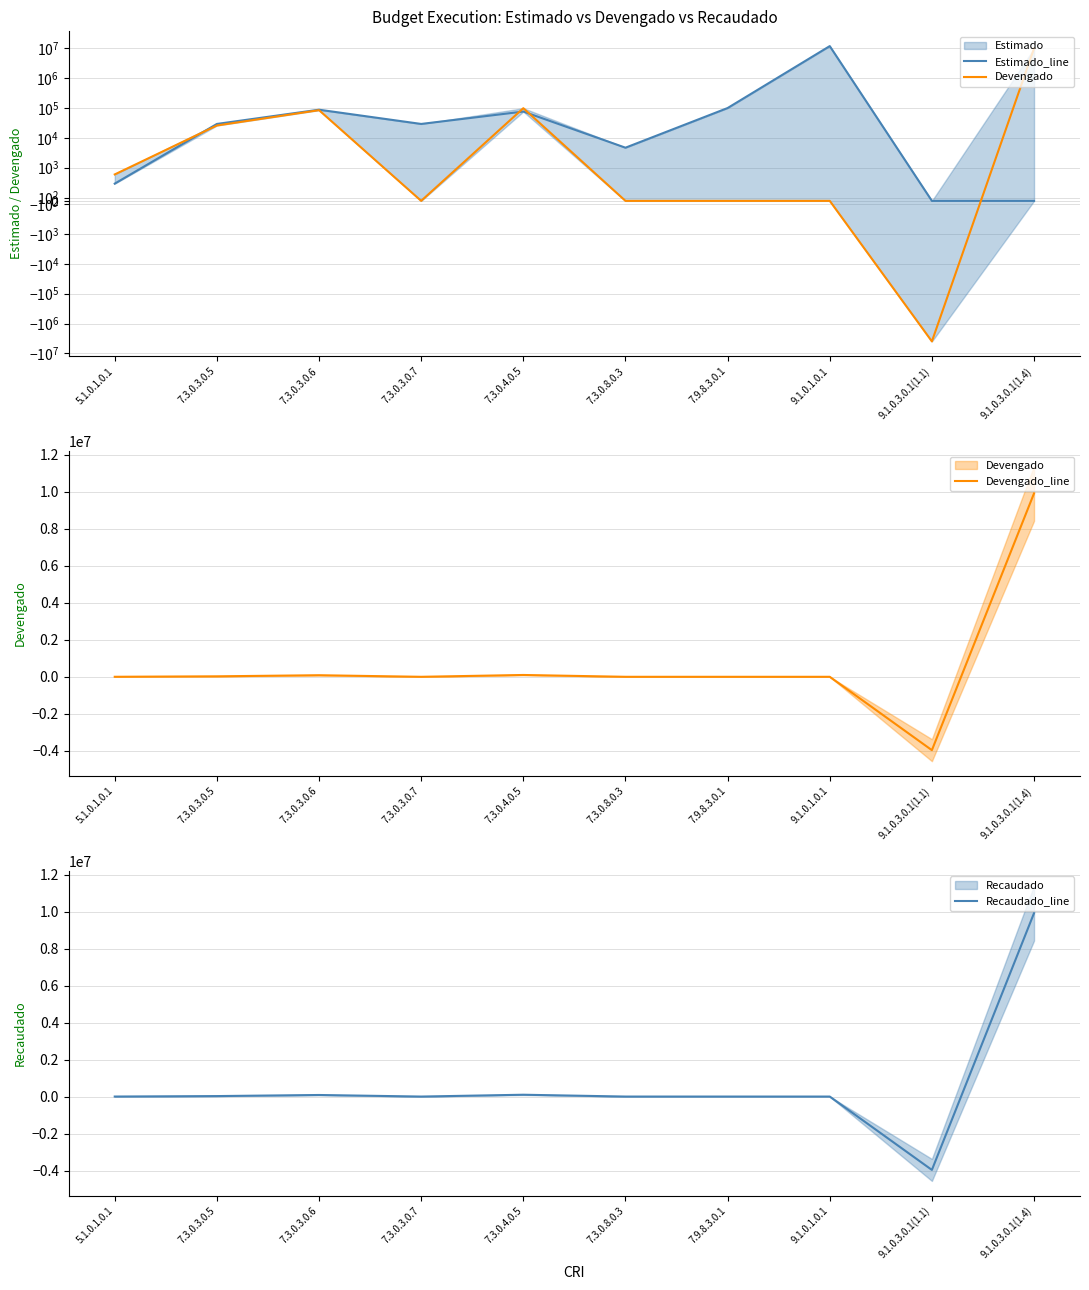

What is the maximum value for Estimado_line?

11902500.0